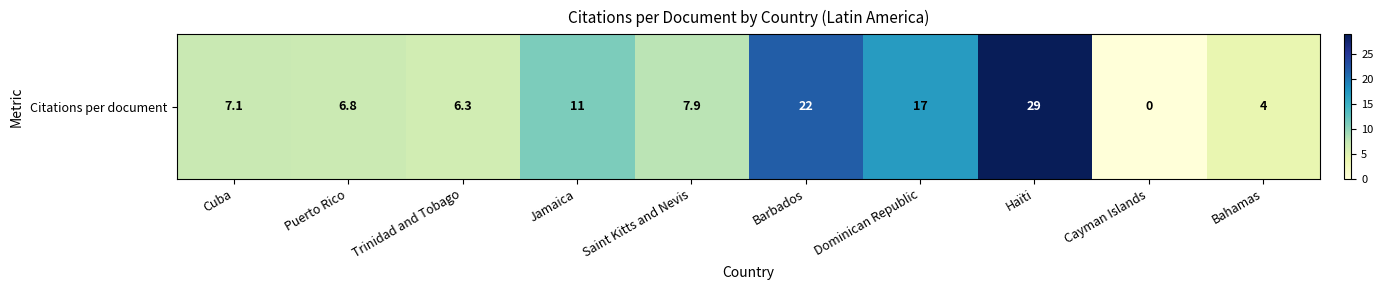

At which label is the value closest to 14?

Jamaica